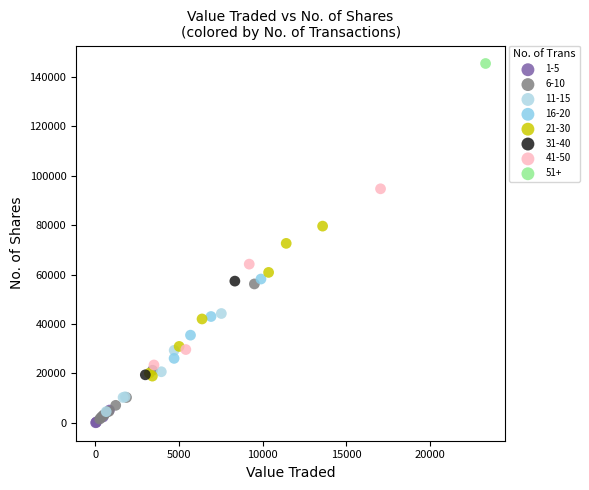

What are all the series names shown in the legend?

1-5, 6-10, 11-15, 16-20, 21-30, 31-40, 41-50, 51+